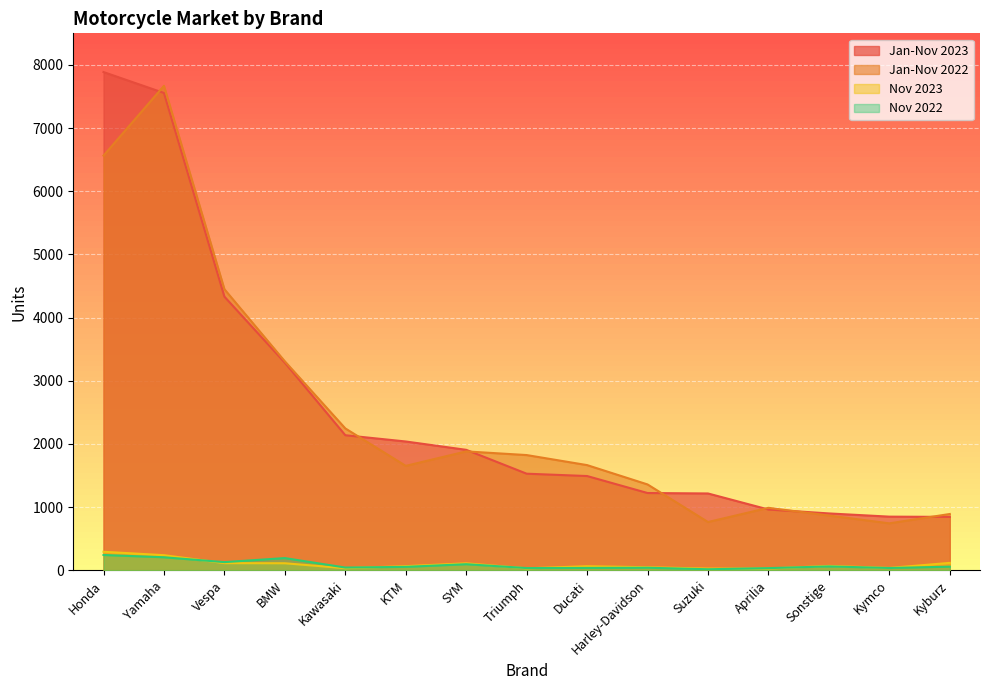

What is the label of the 10th point from the right?

KTM